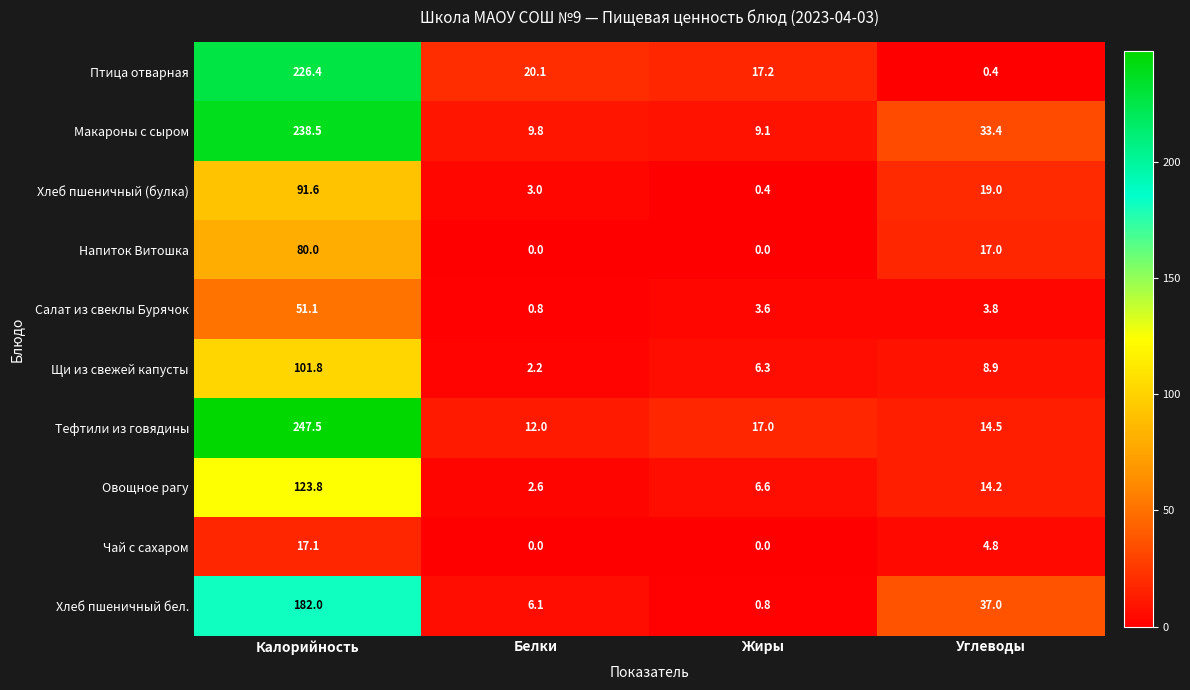

What is the total value across all series at Углеводы?

153.0